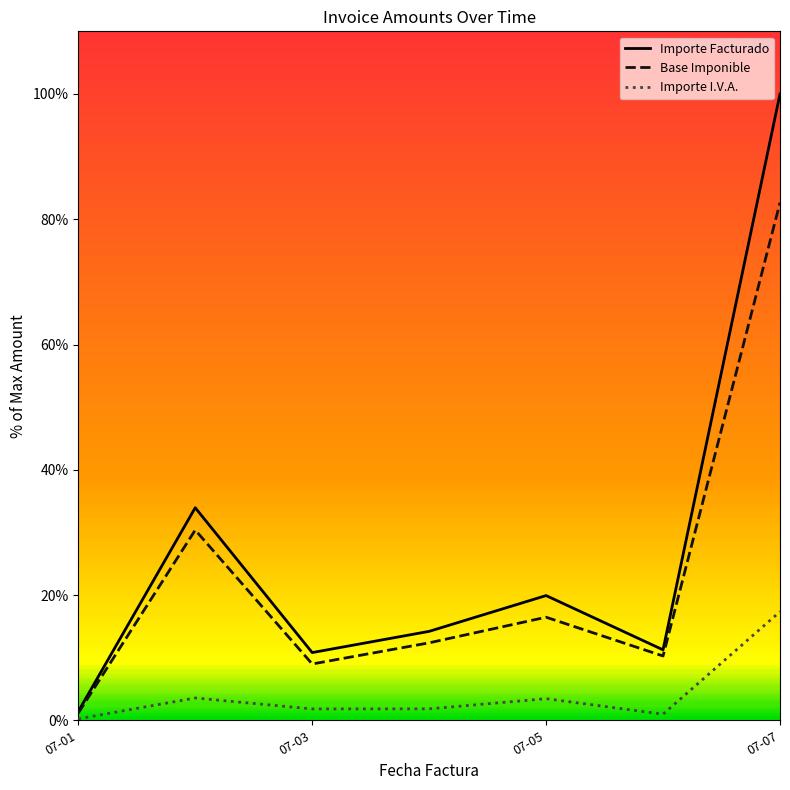

What is the maximum value for Importe Facturado?

100.0